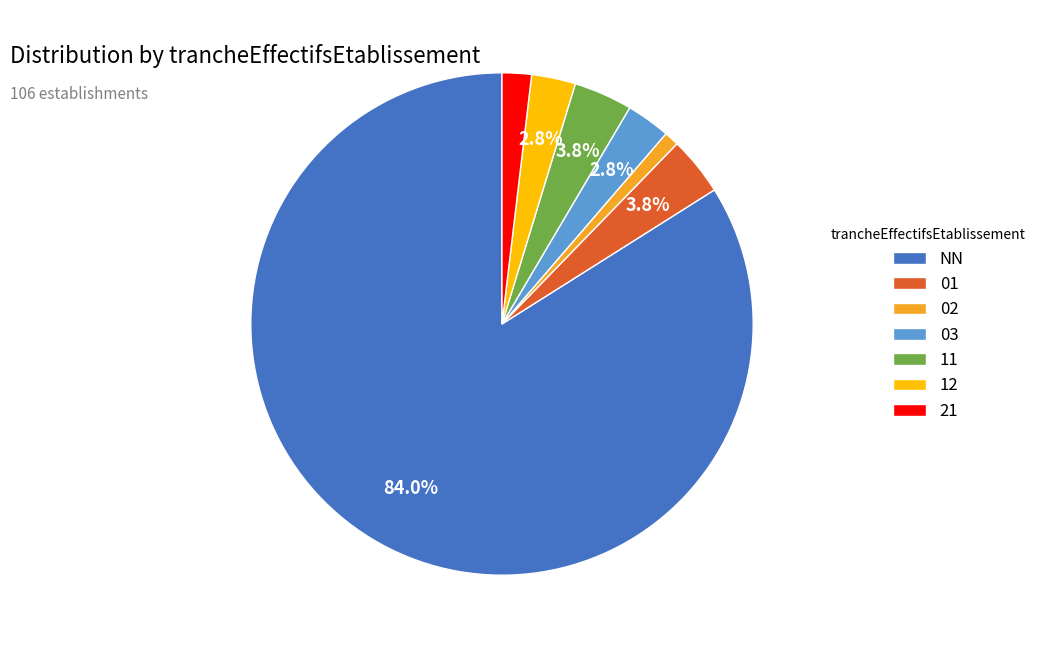

Do 11 and NN together represent more than half of the pie?

Yes